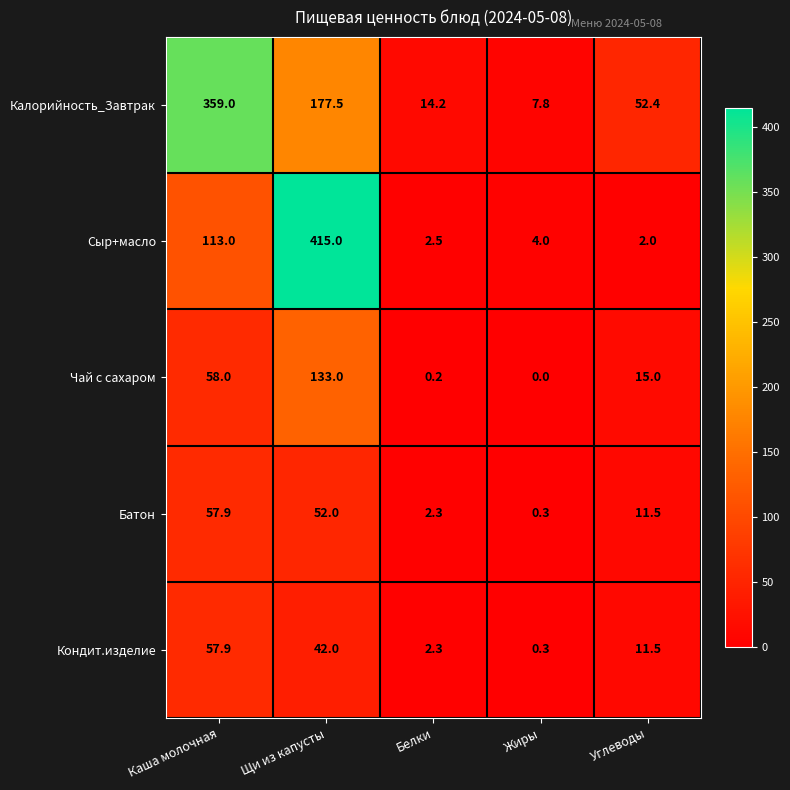

What is the total value across all series at Углеводы?

92.4